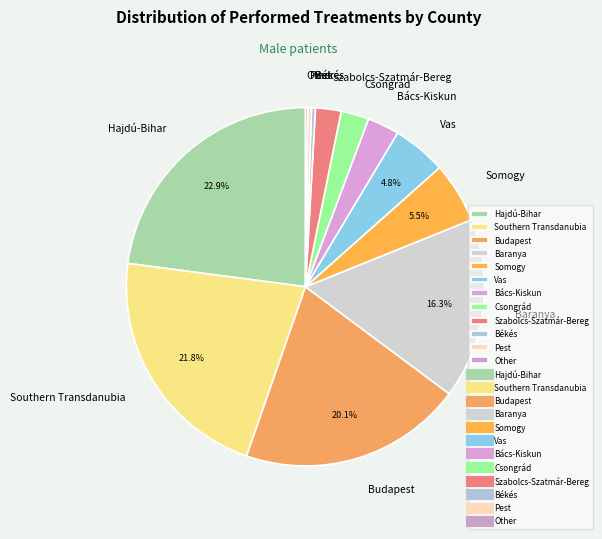

Is Hajdú-Bihar the majority of the pie?

No